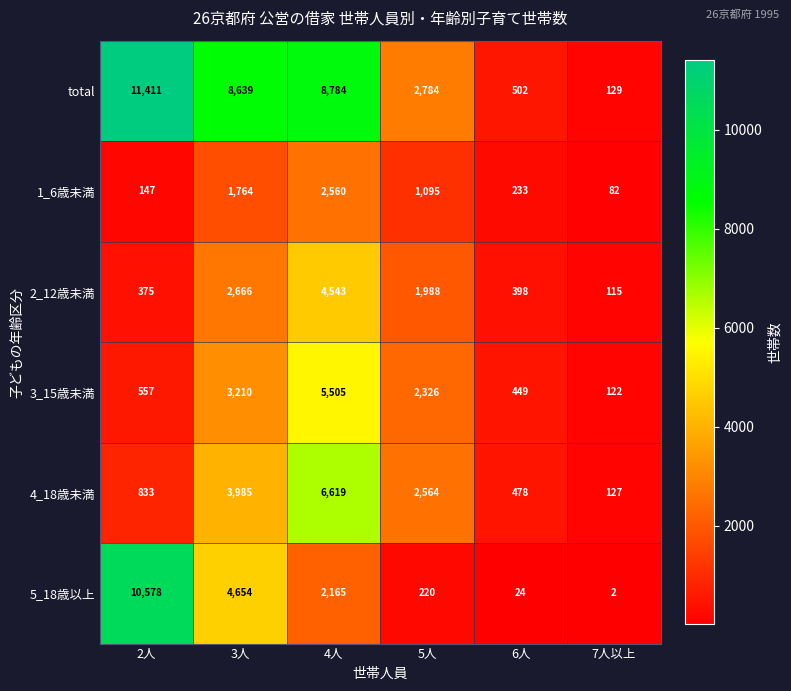

At which category is the sum across all series the highest?

4人